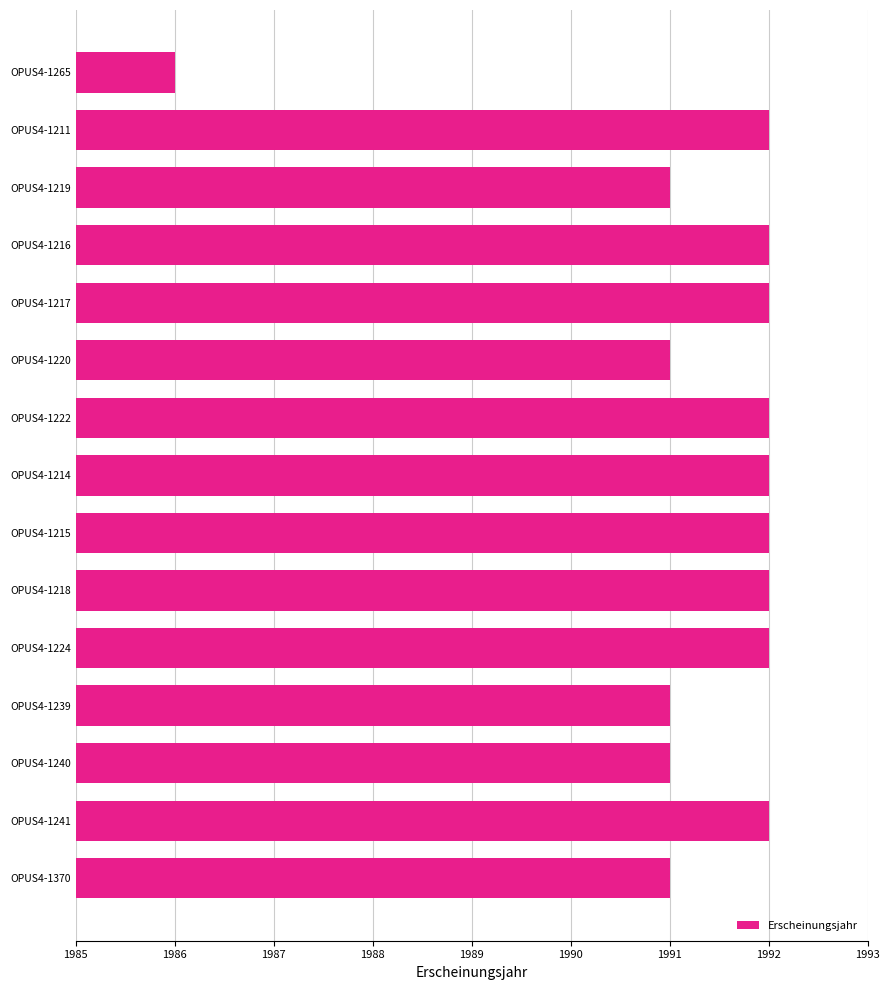

What is the smallest value displayed?

1986